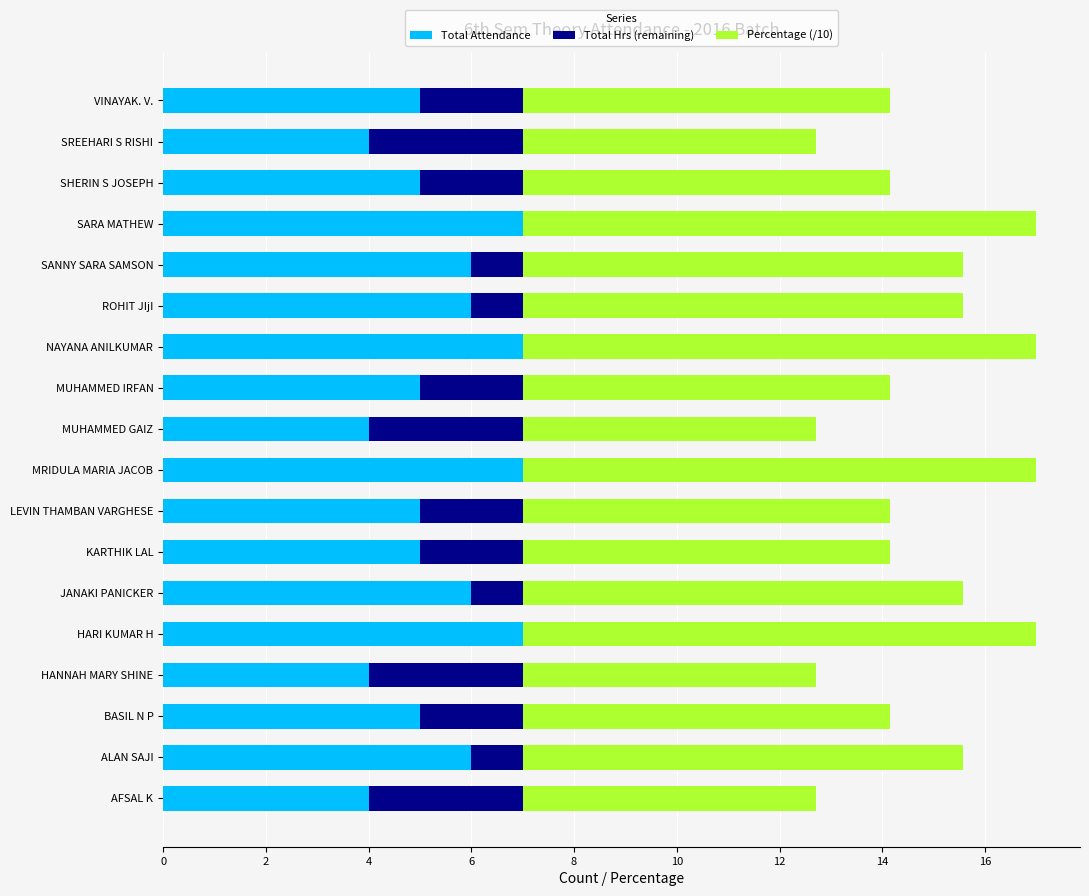

Is it true that Total Attendance equals 9.3 at SARA MATHEW?

False